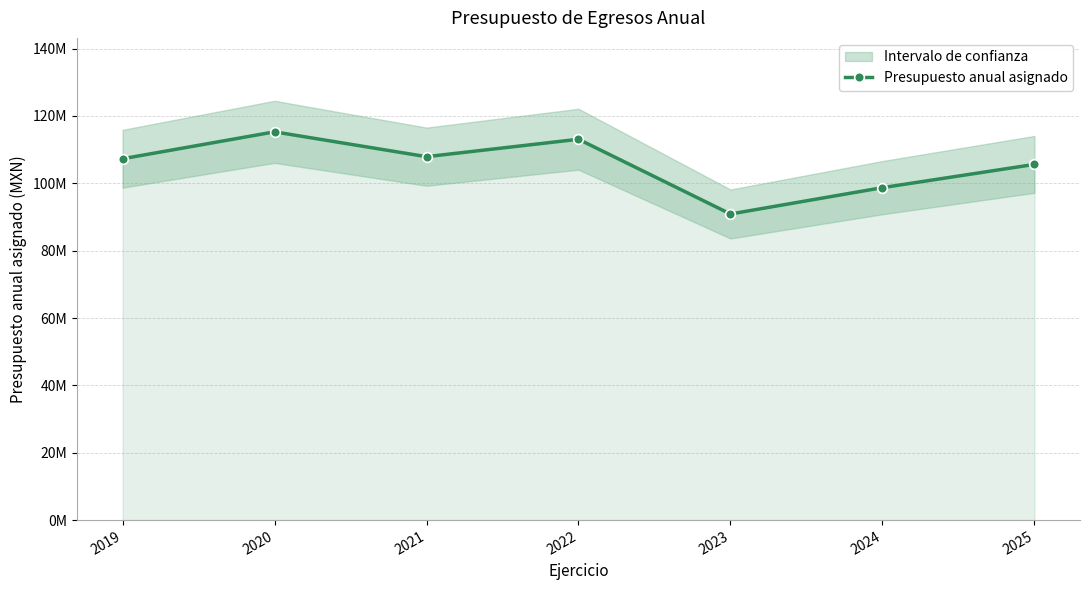

Reading right to left, extract all data points from this chart.

2025=105602729	2024=98700196	2023=90878779	2022=113066772	2021=107895396	2020=115267051	2019=107283281